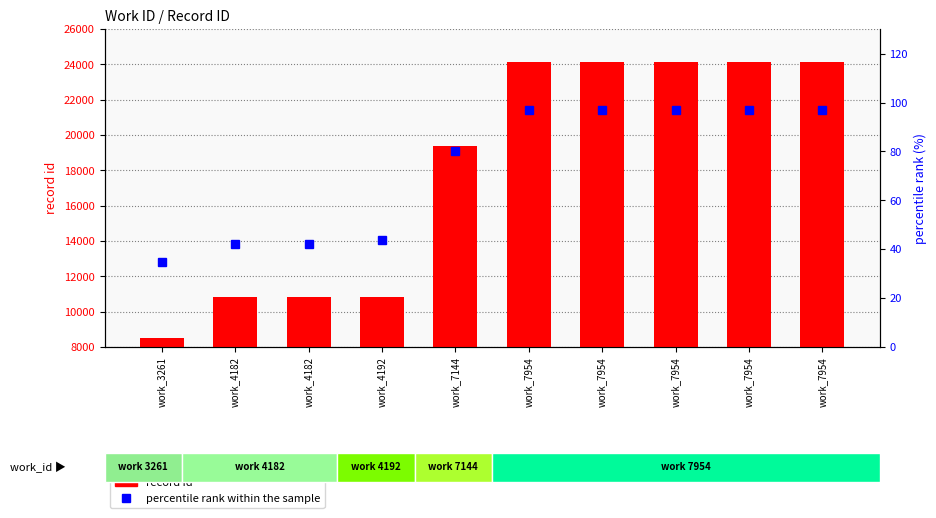

What is the ratio of the value at work_7954 to the value at work_7144?

1.2